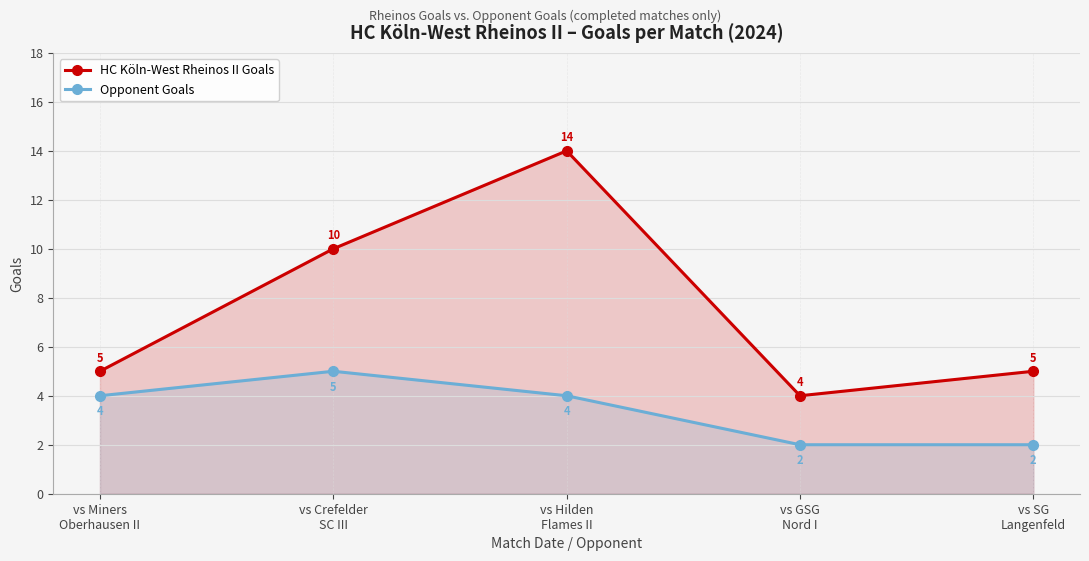

Between vs GSG
Nord I and vs SG
Langenfeld, which series saw the biggest shift?

HC Köln-West Rheinos II Goals